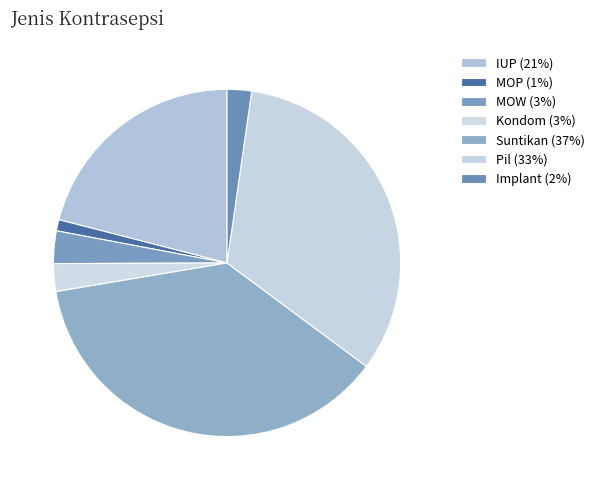

Which category has the biggest portion of the pie?

Suntikan